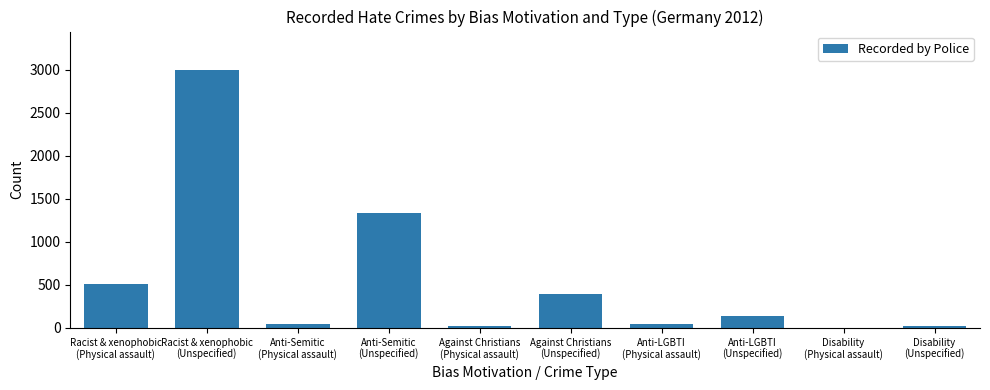

What is the sum of the values at Racist & xenophobic
(Unspecified) and Anti-LGBTI
(Unspecified)?

3137